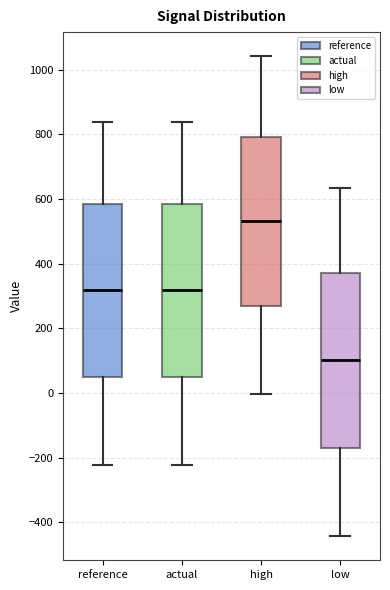

Reading left to right, read every box against the y-axis: the position of its median line, the range the box covers, and the ends of its whiskers. The values are not printed on the chart, so give them approximately, as read against the axis.

reference: median 320, box 40 to 580, whiskers -220 to 840
actual: median 320, box 40 to 580, whiskers -220 to 840
high: median 540, box 260 to 800, whiskers 0 to 1040
low: median 100, box -180 to 380, whiskers -440 to 640